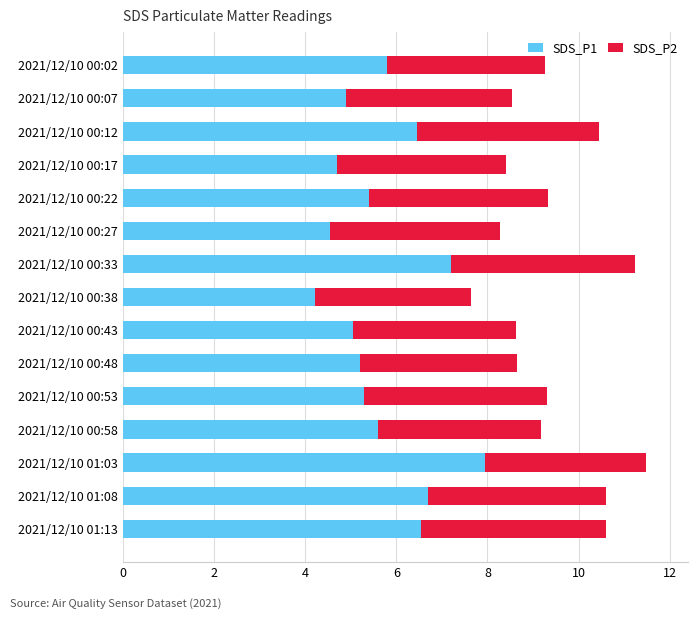

At which label does SDS_P1 reach its peak?

2021/12/10 01:03